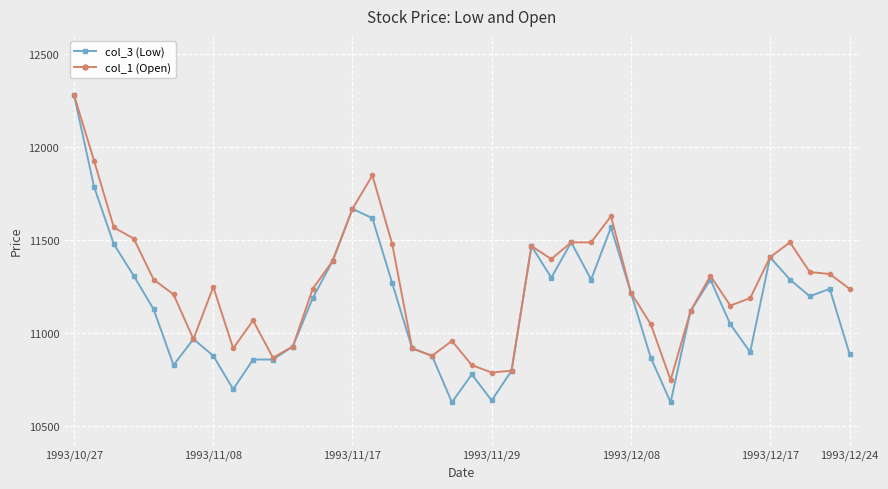

What is the maximum value for col_3 (Low)?

12280